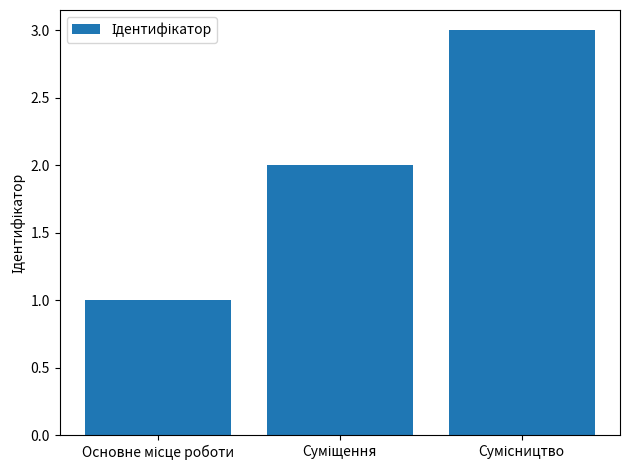

What is the maximum value shown in the chart?

3